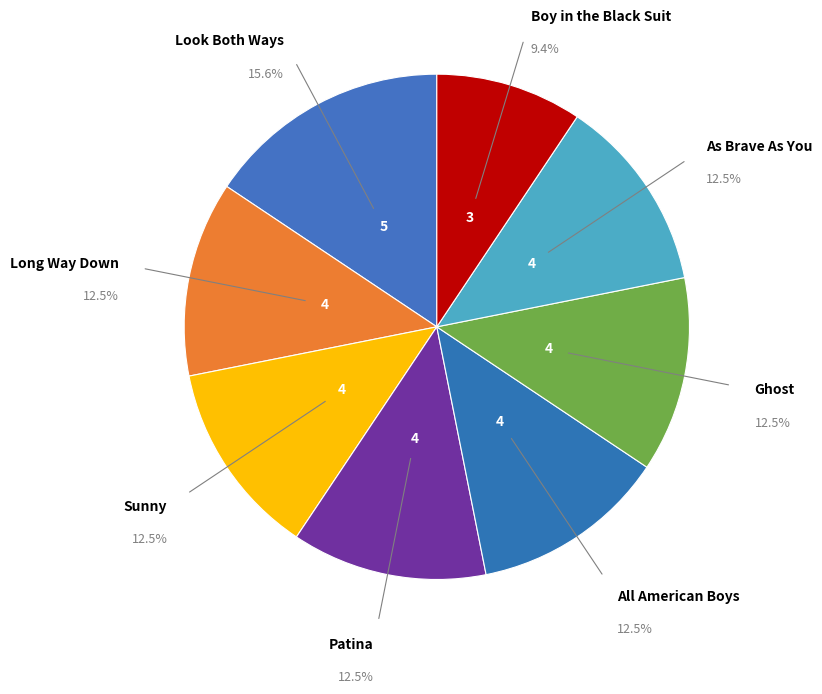

How many slices are in this pie chart?

8